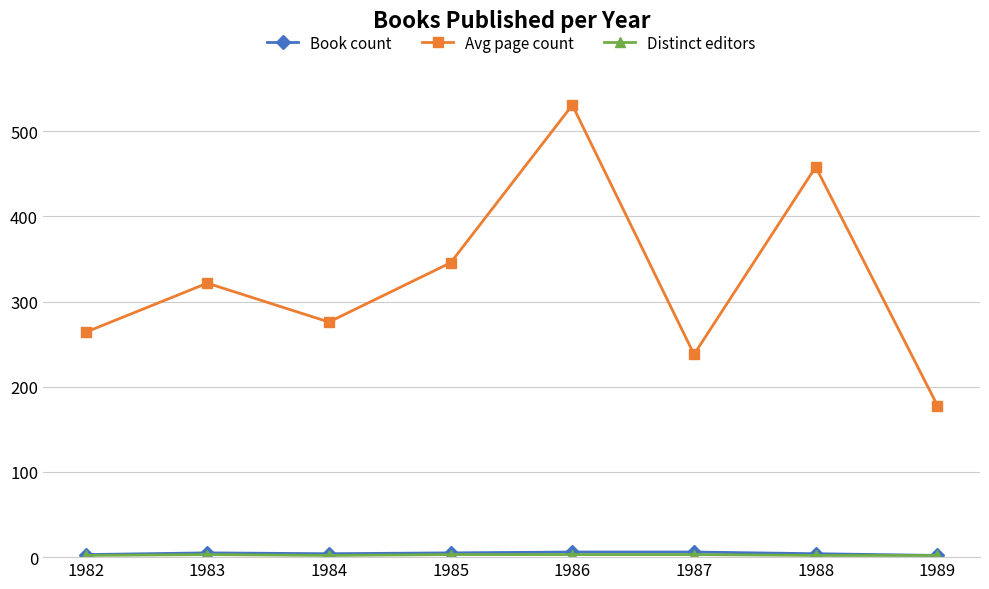

The value of Avg page count at 1987 is 138.1. True or false?

False